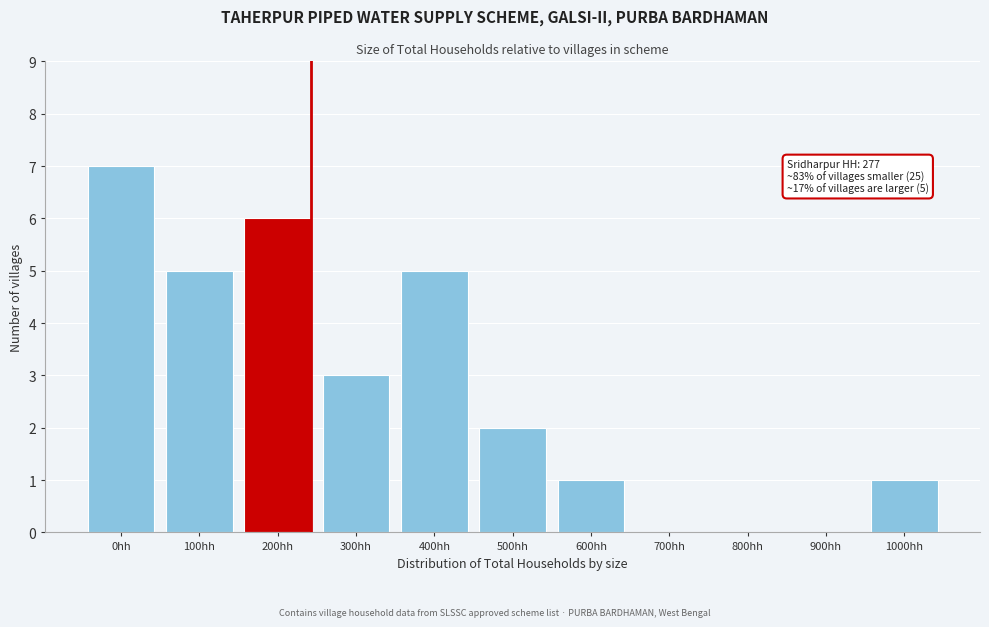

Reading left to right, transcribe all the data shown in this chart.

0hh=7	100hh=5	200hh=6	300hh=3	400hh=5	500hh=2	600hh=1	700hh=0	800hh=0	900hh=0	1000hh=1